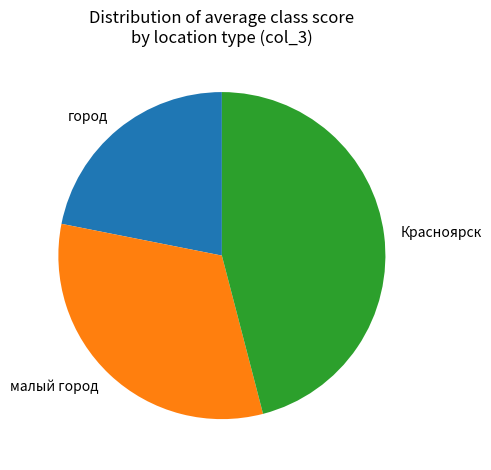

Rank the categories by value from lowest to highest.

город, малый город, Красноярск